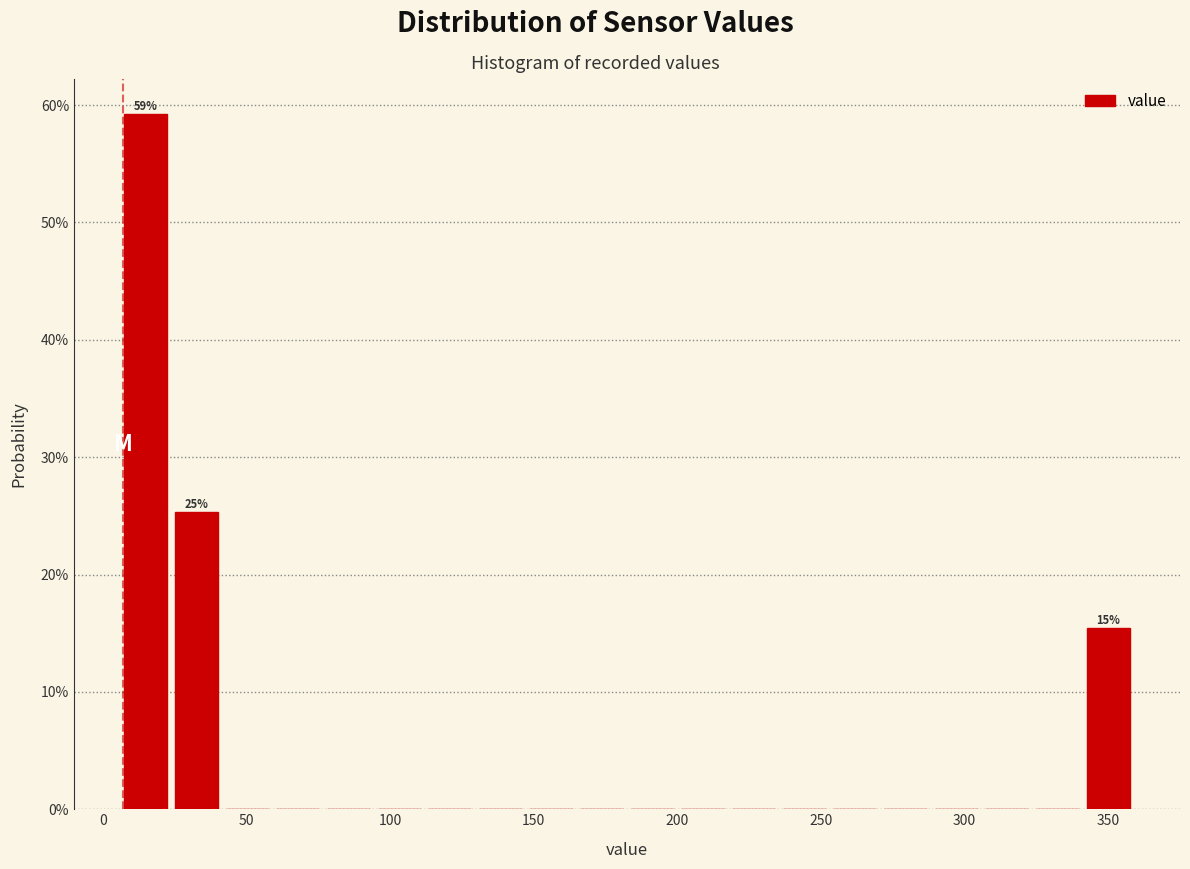

Around what value on the x-axis is the tallest bar? Give the approximate position of its centre, as read against the axis.

15